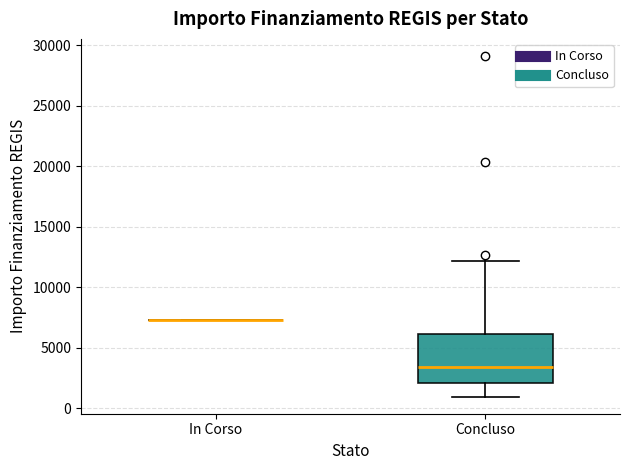

Reading left to right, read every box against the y-axis: the position of its median line, the range the box covers, and the ends of its whiskers. The values are not printed on the chart, so give them approximately, as read against the axis.

In Corso: box collapsed to a line at 7500, whiskers 7500 to 7500
Concluso: median 3500, box 2000 to 6000, whiskers 1000 to 12000